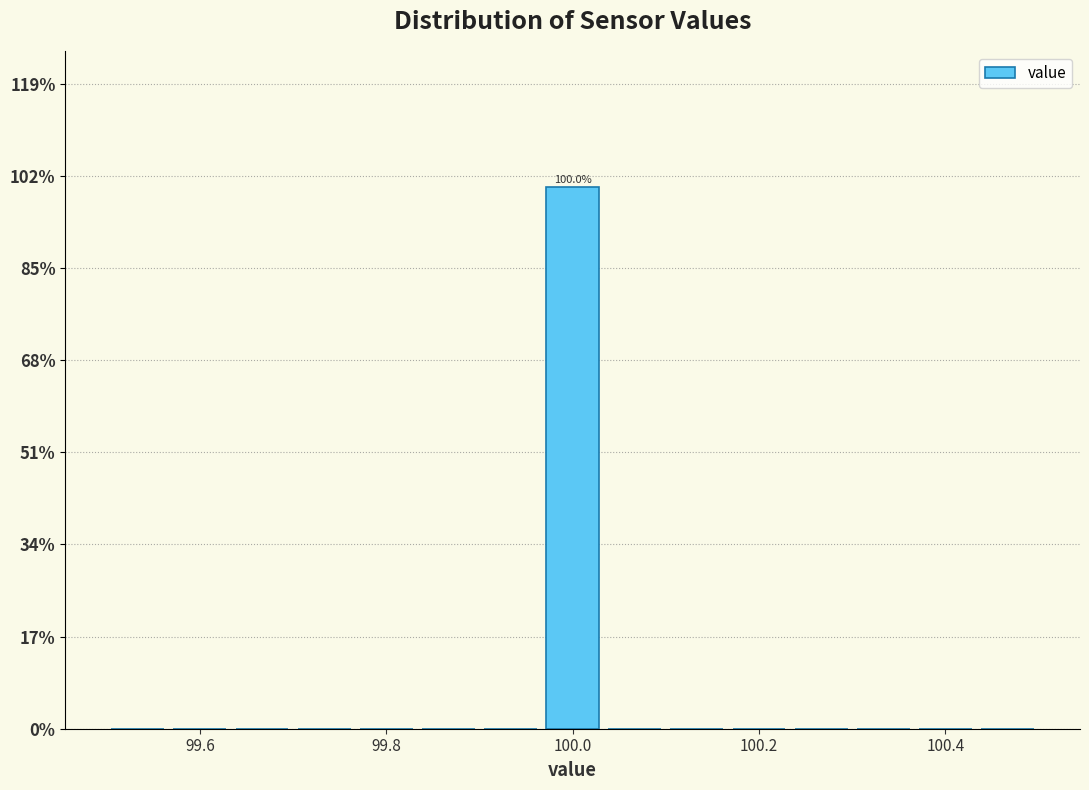

Around what value on the x-axis is the tallest bar? Give the approximate position of its centre, as read against the axis.

100.00